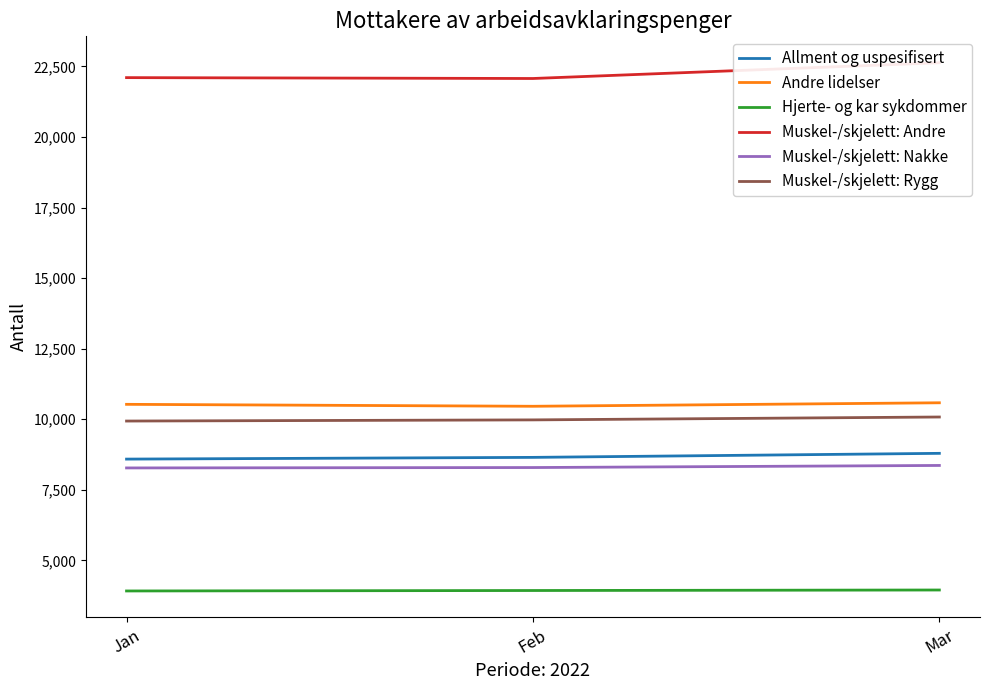

What is the value of the Muskel-/skjelett: Andre point at the 1st from the left?

22101